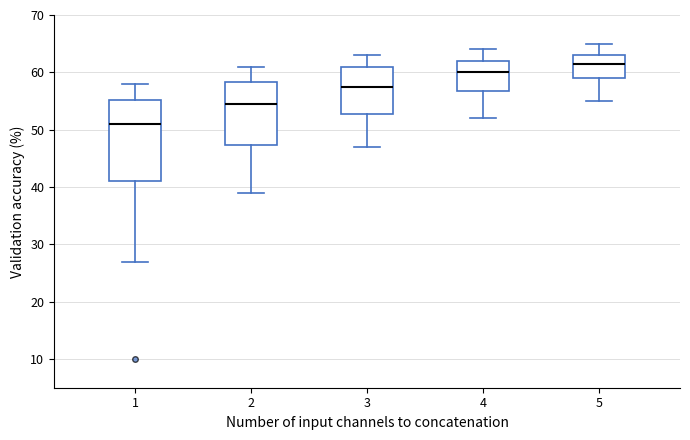

Reading left to right, read every box against the y-axis: the position of its median line, the range the box covers, and the ends of its whiskers. The values are not printed on the chart, so give them approximately, as read against the axis.

1: median 51, box 41 to 55, whiskers 27 to 58
2: median 55, box 47 to 58, whiskers 39 to 61
3: median 58, box 53 to 61, whiskers 47 to 63
4: median 60, box 57 to 62, whiskers 52 to 64
5: median 62, box 59 to 63, whiskers 55 to 65